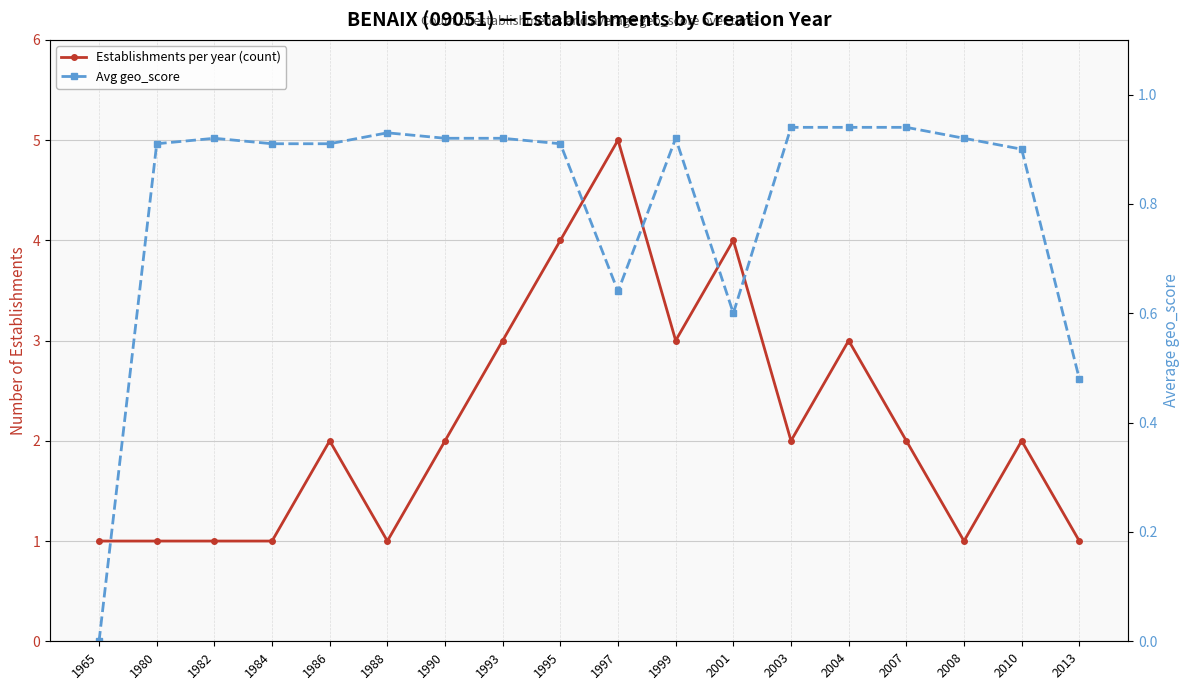

Count the number of categories in the chart.

18